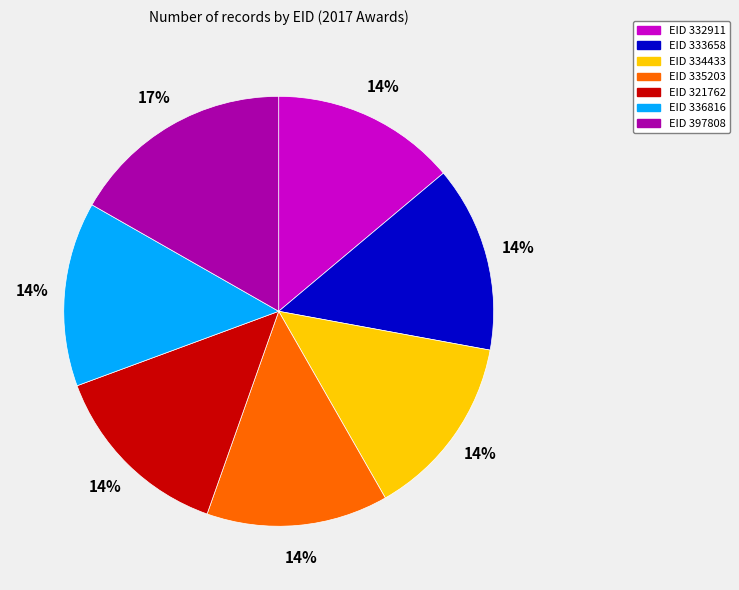

Is there any slice that represents more than half of the pie?

No